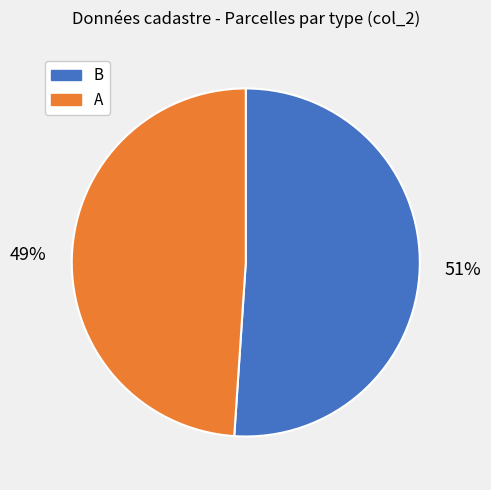

To the nearest percent, what is the difference between the largest and smallest slice percentages?

2%